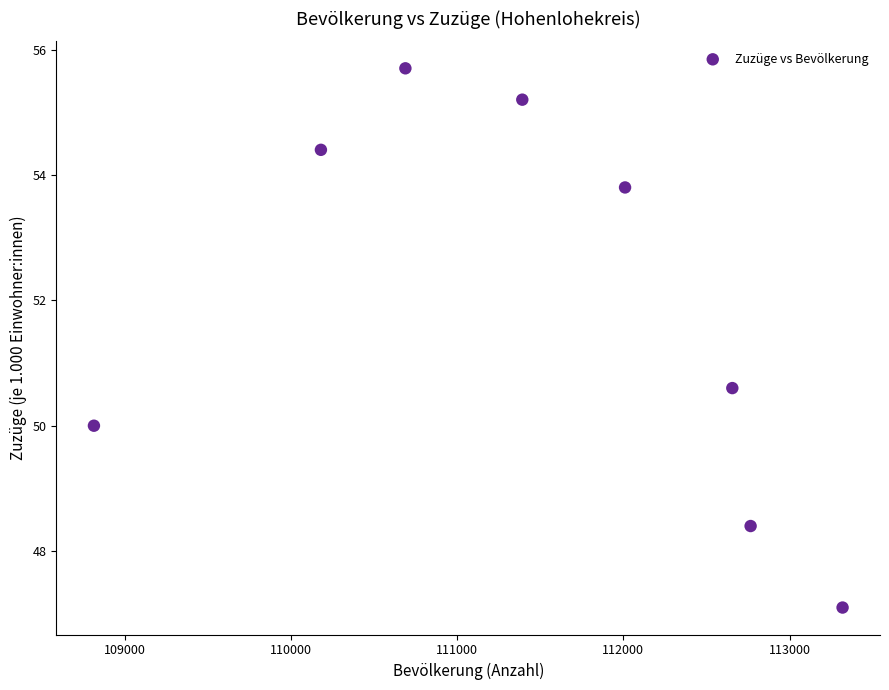

What Y value in the scatter plot is closest to 51?

50.6